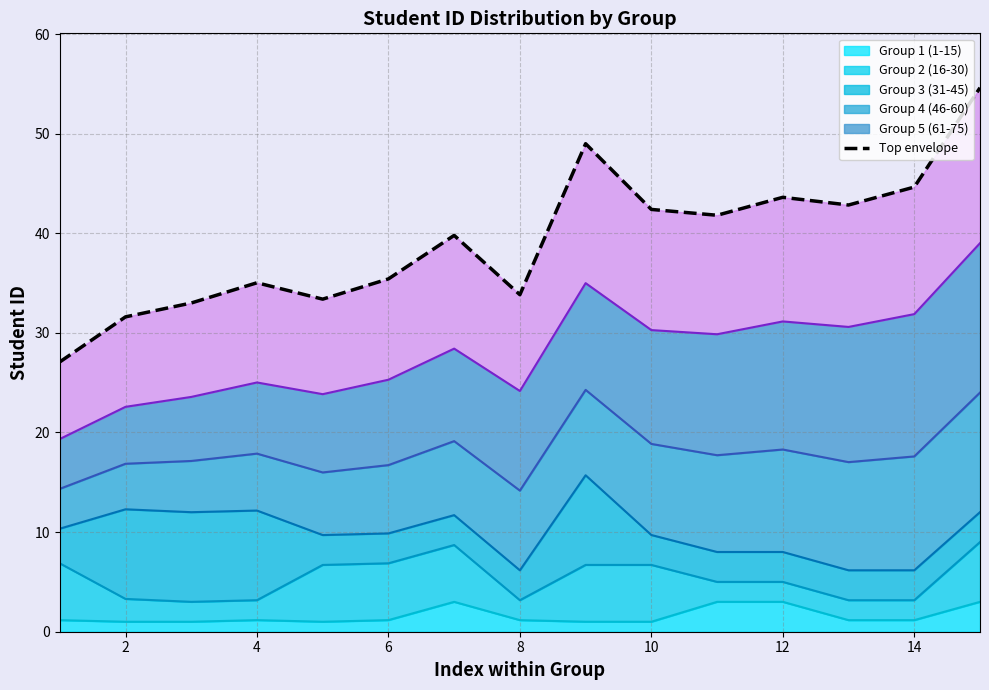

True or false: there are more than 1 points higher than both neighbors.

True